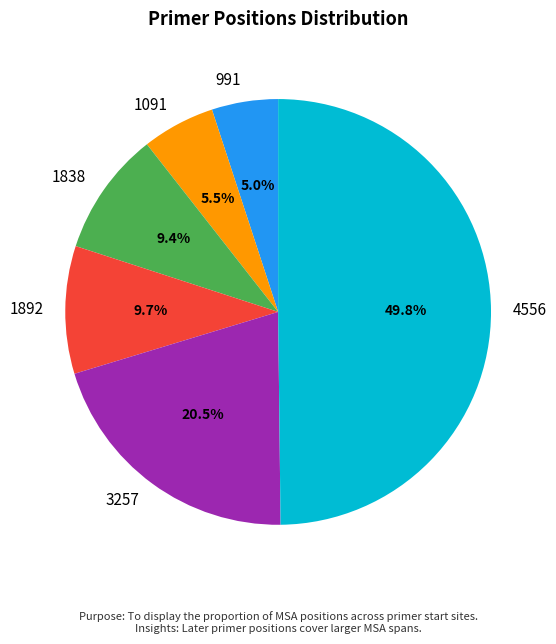

Is the sum of 1091 and 3257 greater than half?

No